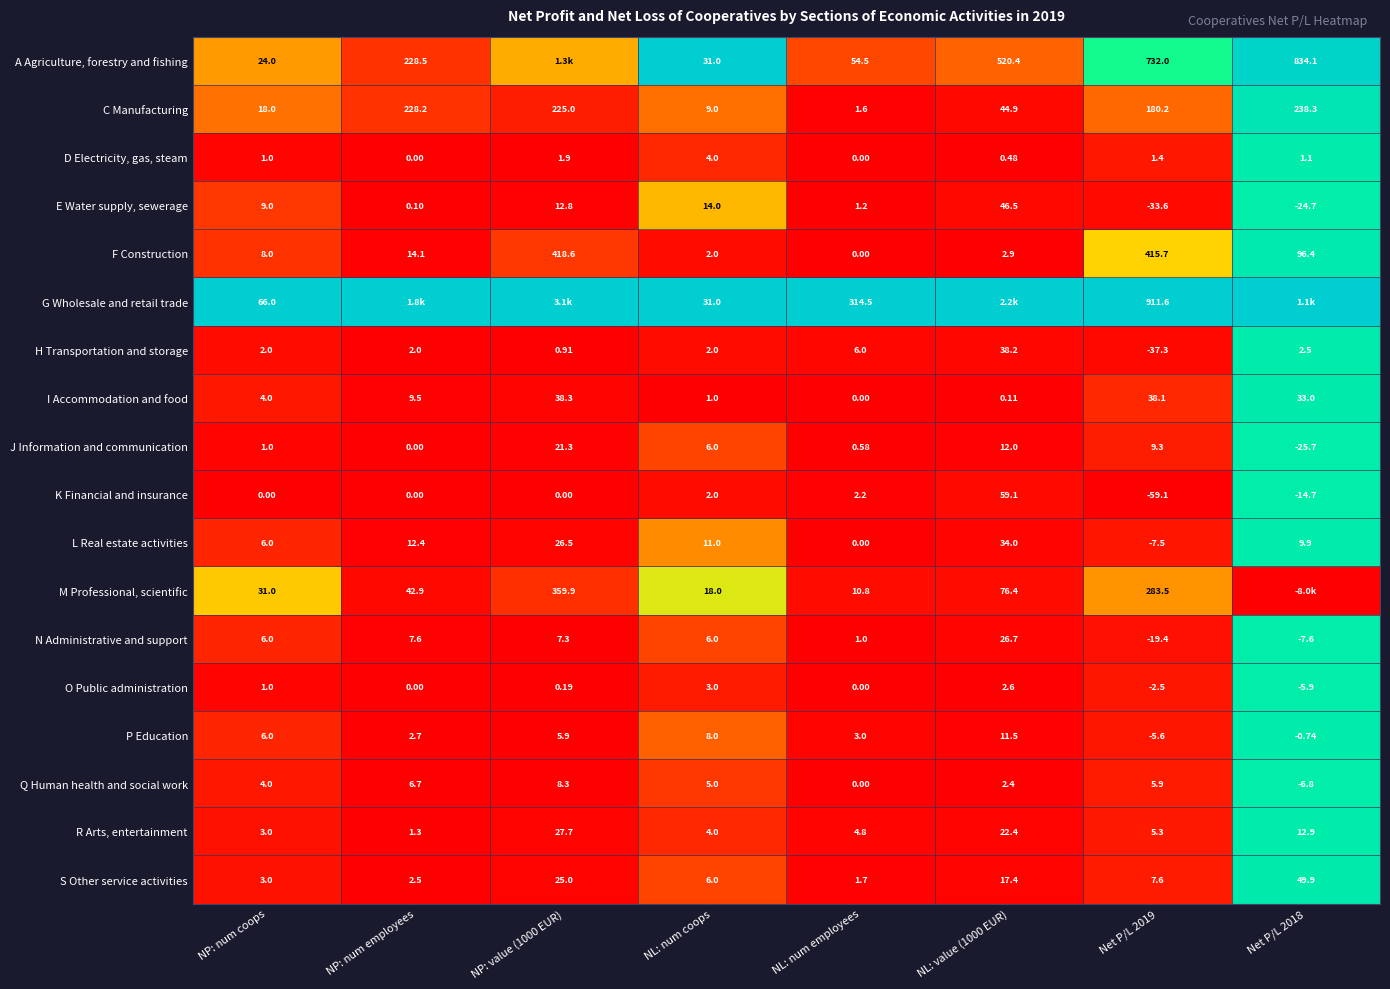

Which series changed the most between NL: num coops and Net P/L 2019?

G Wholesale and retail trade